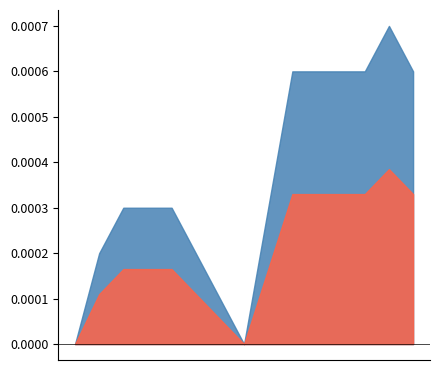

True or false: the data has more than 2 interior local peaks.

False